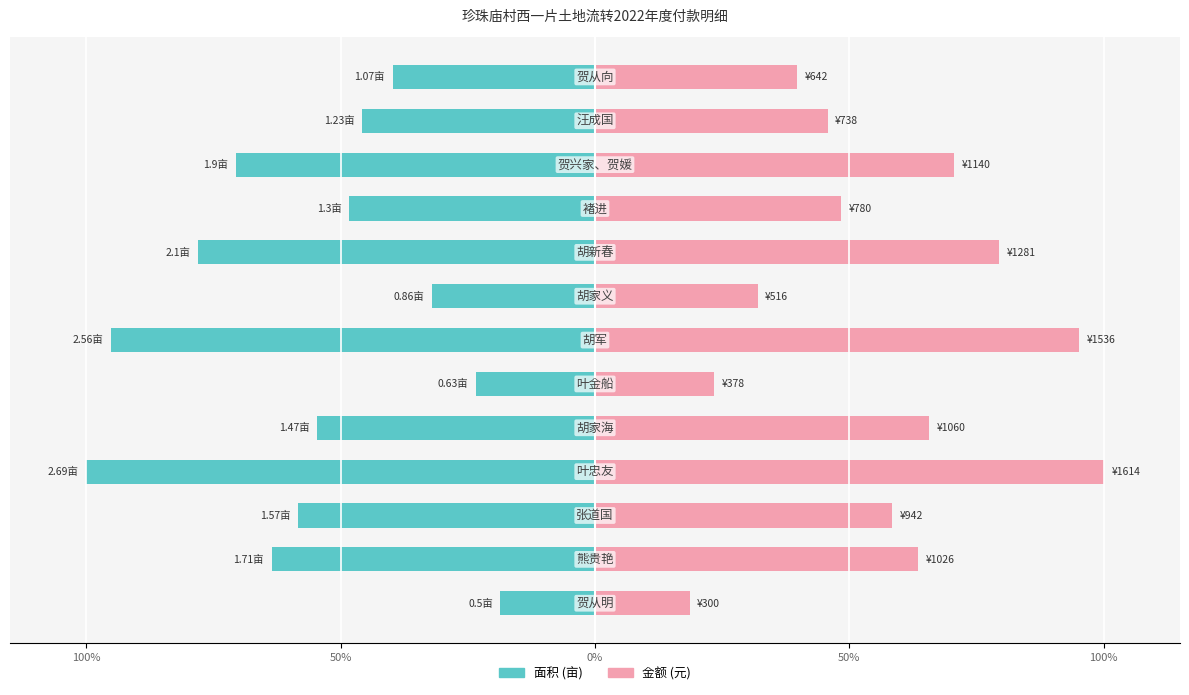

How many bars are there in each group?

2